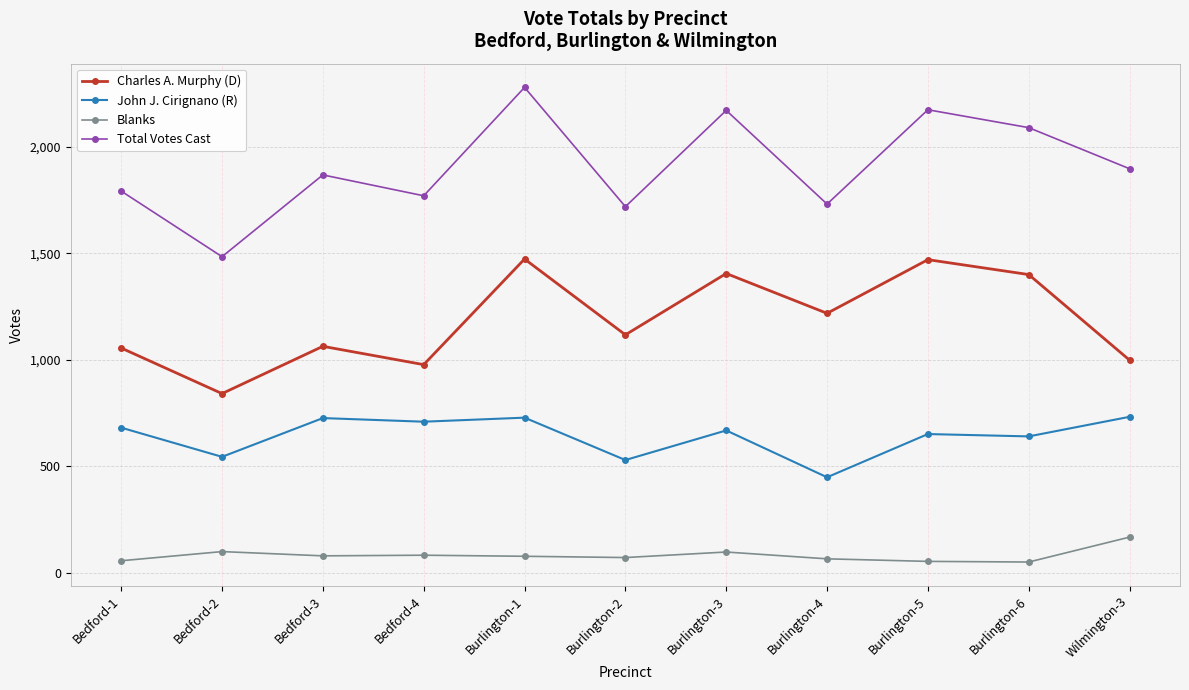

What is the difference between the highest and lowest values at Burlington-1?

2202